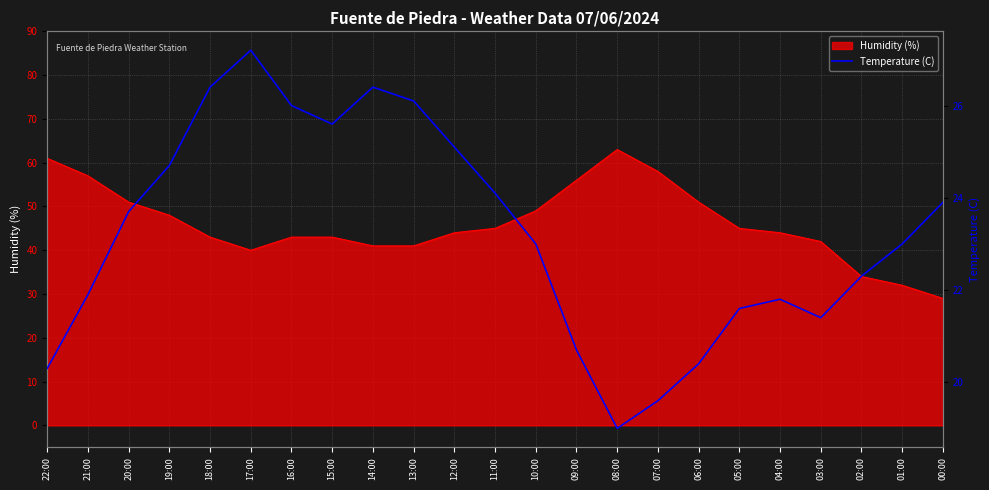

Where is the first local minimum?

15:00